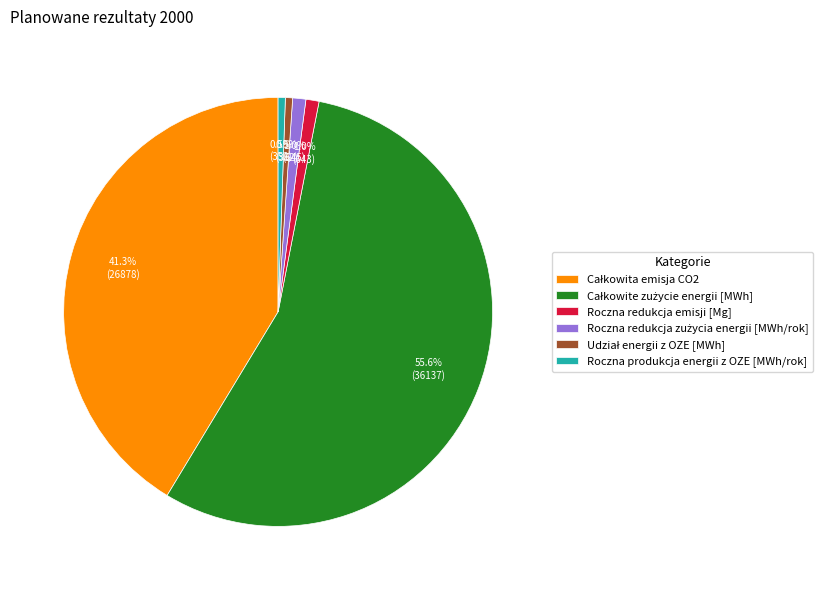

Is there a majority slice in this chart?

Yes